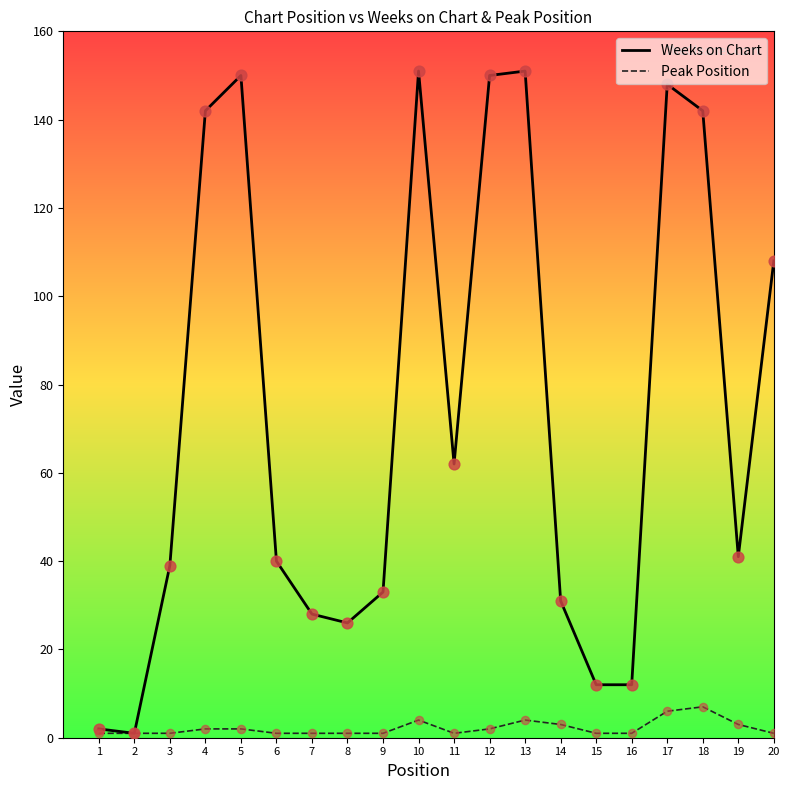

Which series has the widest spread of values?

Weeks on Chart